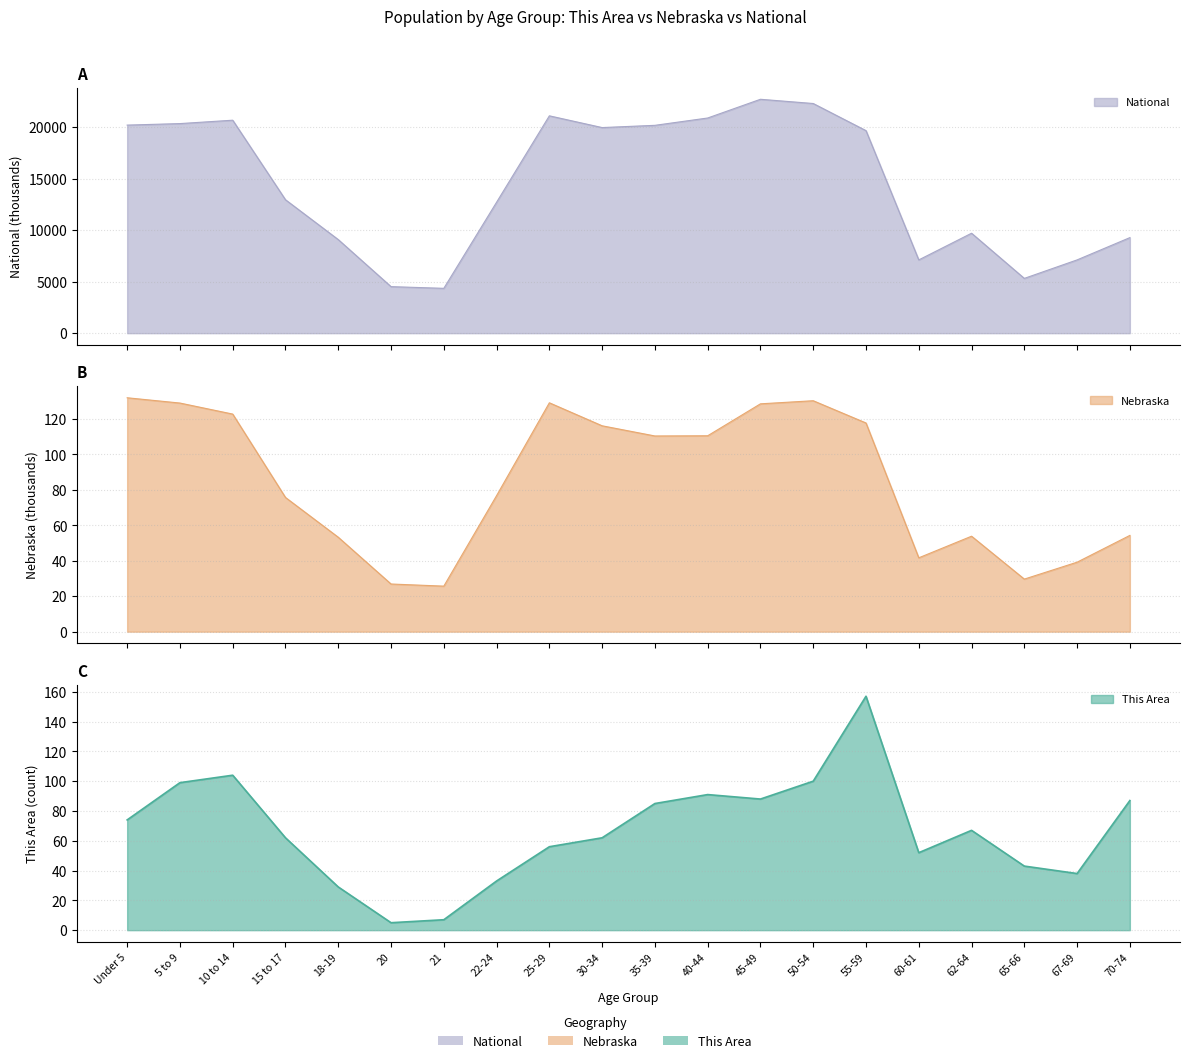

Between 35-39 and 50-54, which series saw the biggest shift?

National